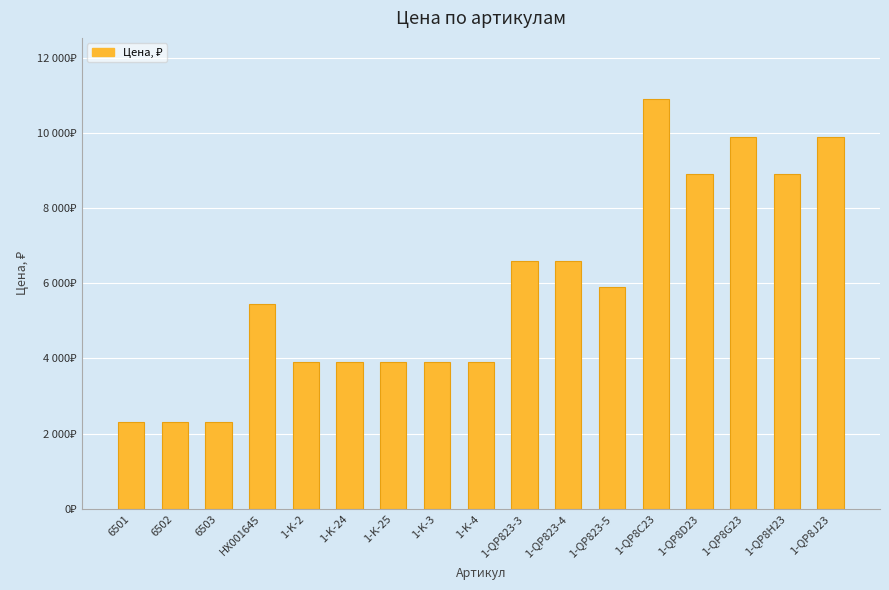

What is the change in value from 6501 to 1-K-25?

+1590